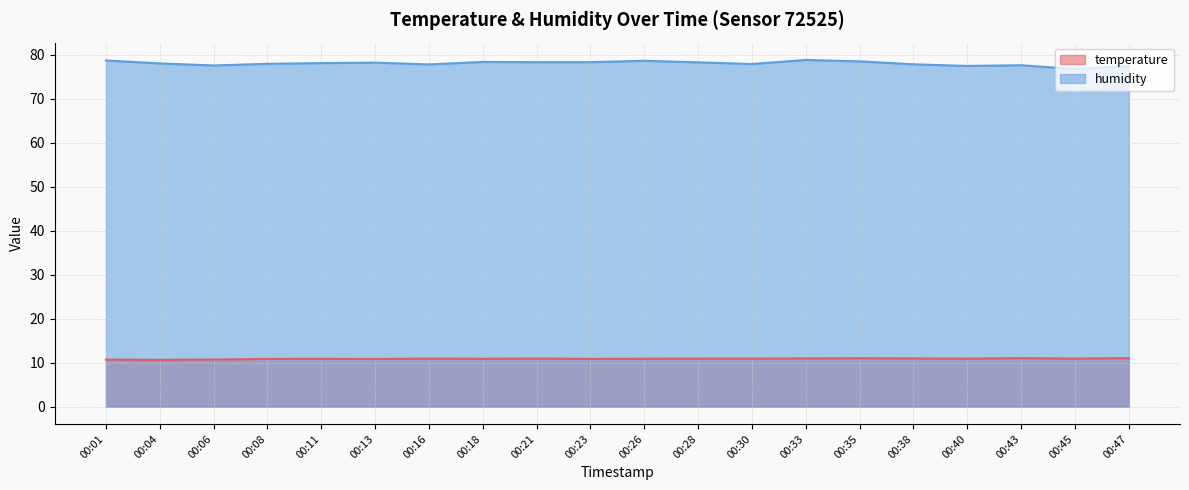

At how many categories does at least one series exceed 44?

20